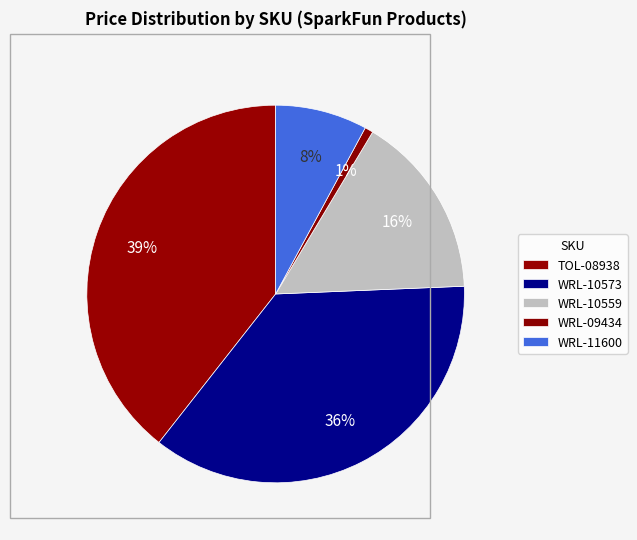

Which category has the biggest portion of the pie?

TOL-08938